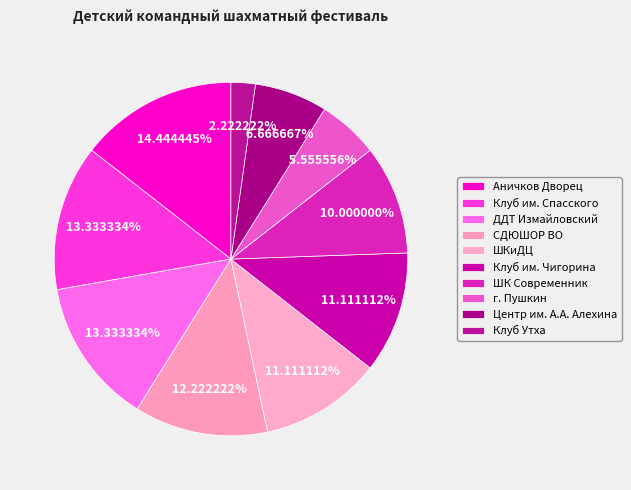

Count the number of slices in the pie.

10